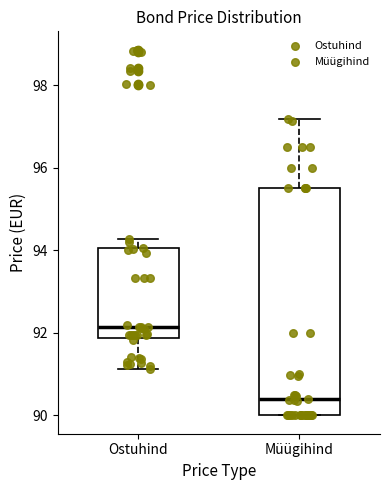

Reading left to right, read every box against the y-axis: the position of its median line, the range the box covers, and the ends of its whiskers. The values are not printed on the chart, so give them approximately, as read against the axis.

Ostuhind: median 92.2, box 91.8 to 94.0, whiskers 91.2 to 94.2
Müügihind: median 90.4, box 90.0 to 95.6, whiskers 90.0 to 97.2